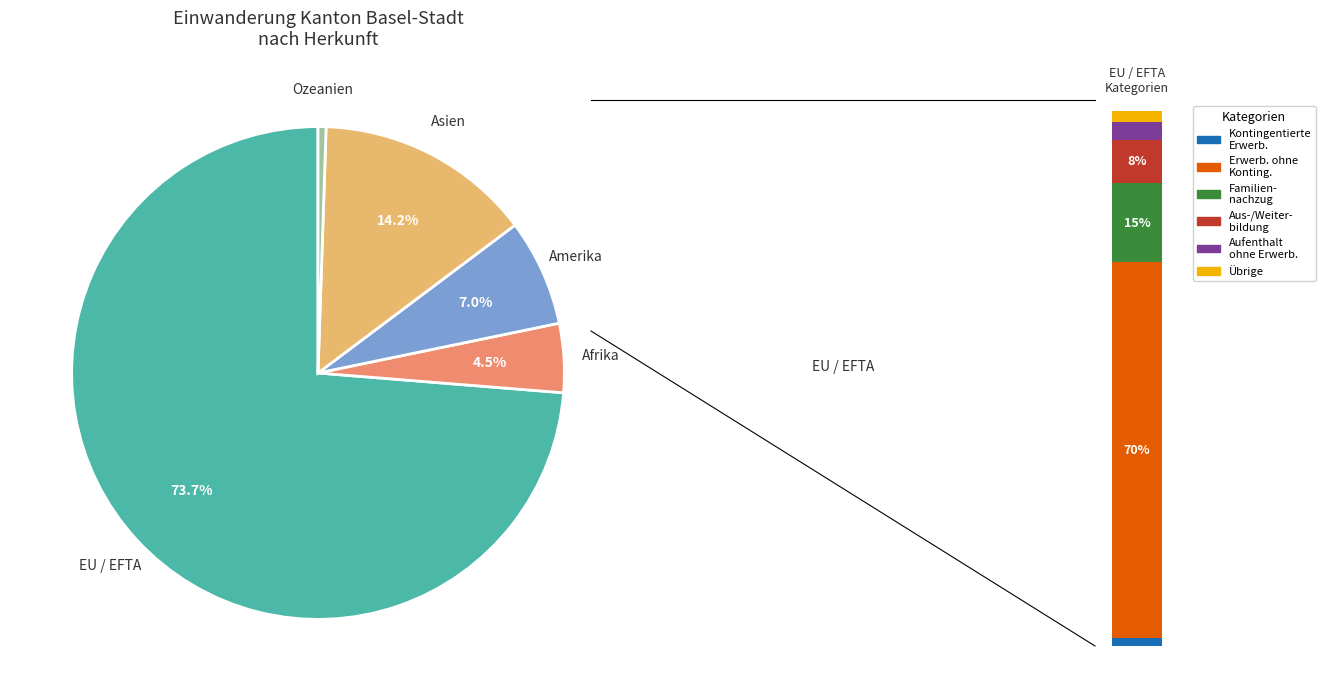

To the nearest percent, what portion does Amerika represent?

7%